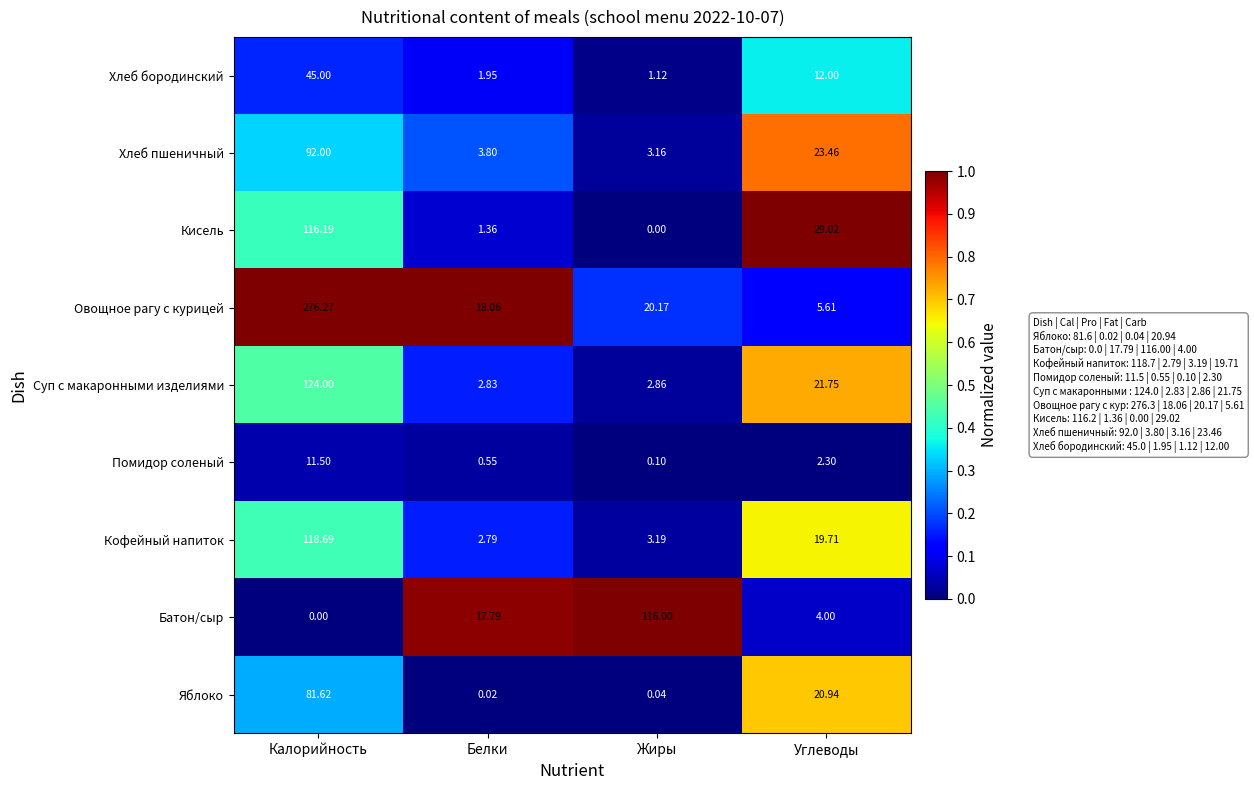

At which label is Хлеб бородинский closest to 23?

Углеводы